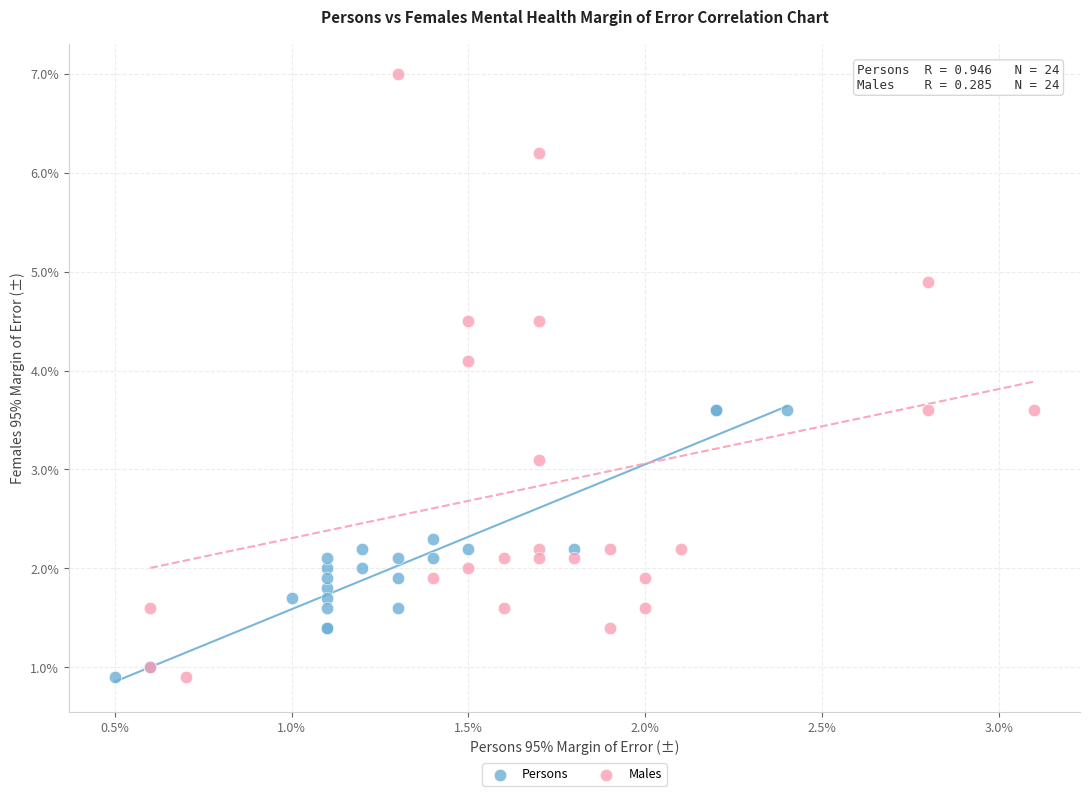

Which series reaches the maximum Y coordinate?

Males